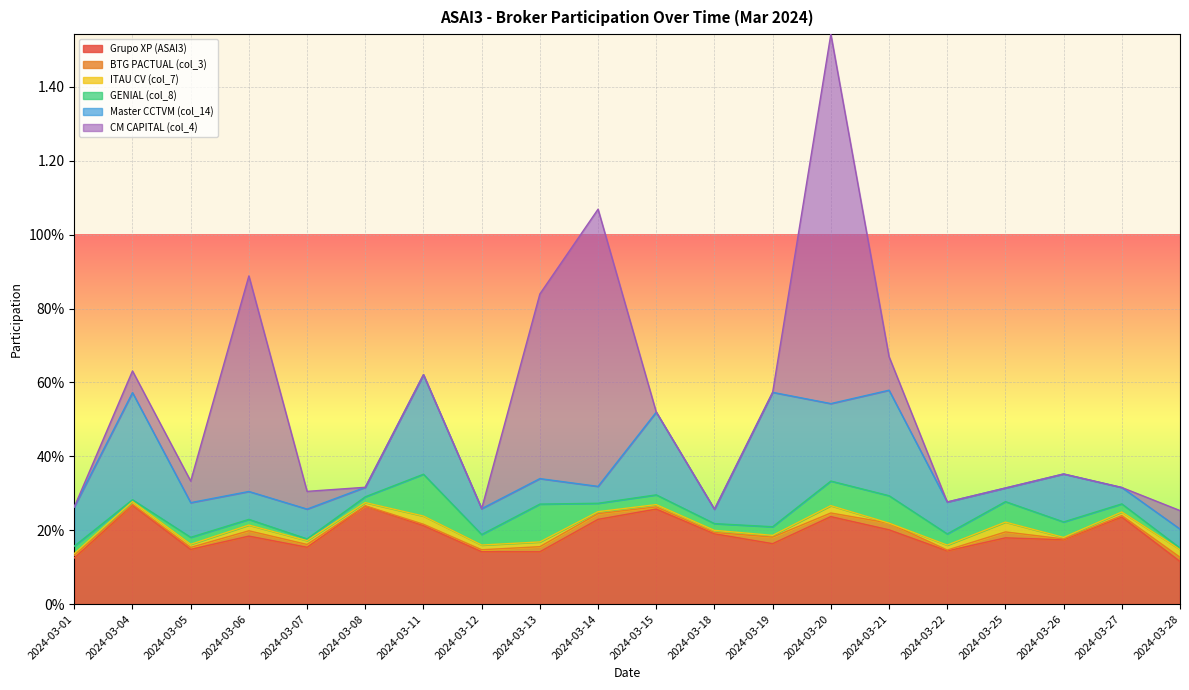

True or false: Grupo XP (ASAI3) has a value of 0.1 at 2024-03-06.

False